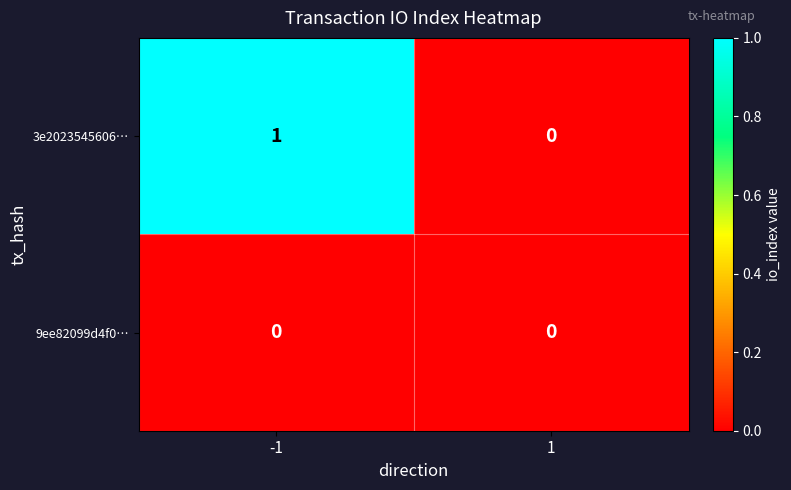

The value of 3e2023545606… at -1 is 1. True or false?

True